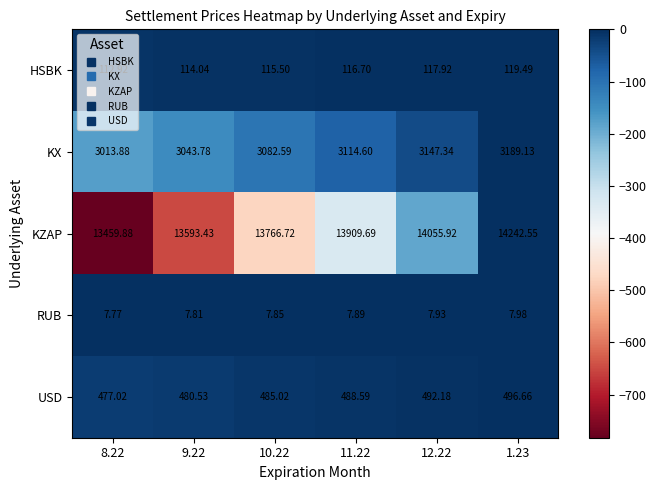

Rank the series by their maximum value, from lowest to highest.

RUB, HSBK, USD, KX, KZAP